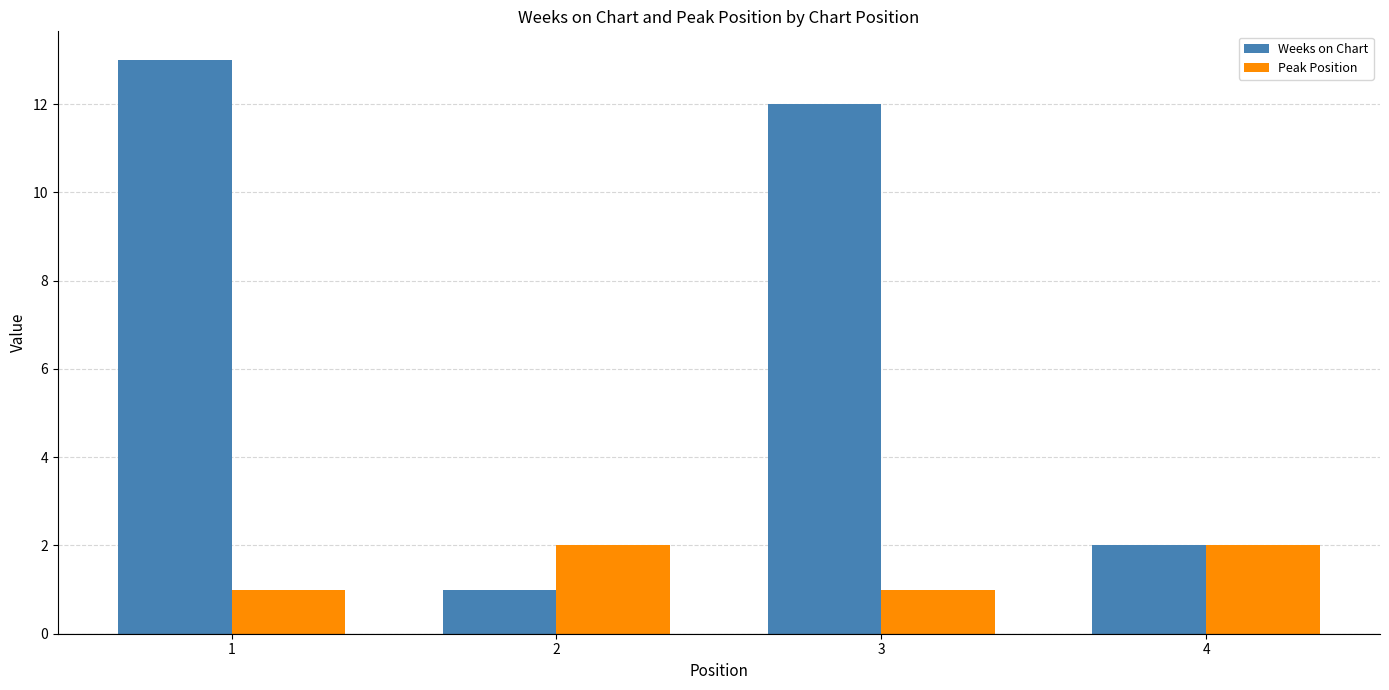

Does the chart contain any negative values?

No